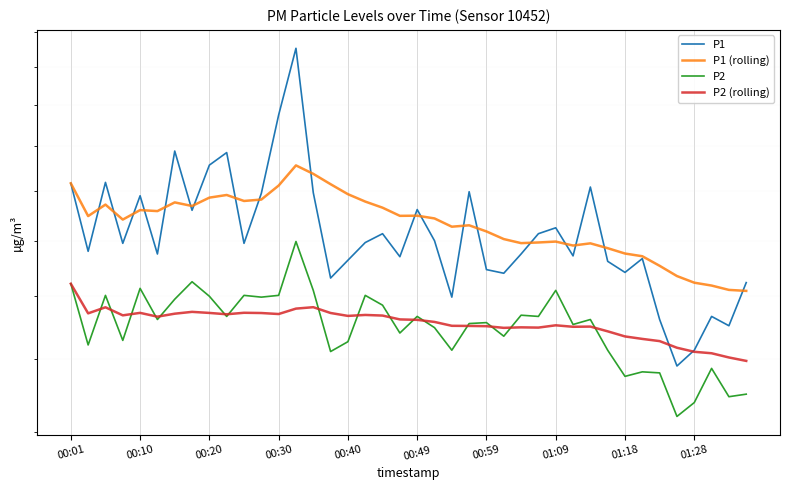

Reading left to right, what are all the values shown in this chart?

P1: 20.3	17.6	20.4	17.9	19.8	17.5	21.8	19.2	21.1	21.7	17.9	19.9	23.5	27.1	19.9	16.6	17.3	17.9	18.3	17.4	19.2	18.0	16.0	20.0	16.9	16.8	17.5	18.3	18.5	17.4	20.2	17.2	16.8	17.3	15.2	13.8	14.3	15.3	15.0	16.5
P1 (rolling): 20.3	19.0	19.4	18.8	19.2	19.2	19.5	19.4	19.7	19.8	19.6	19.6	20.2	21.1	20.7	20.3	19.9	19.6	19.3	19.0	19.0	18.9	18.5	18.6	18.4	18.1	17.9	17.9	18.0	17.8	17.9	17.7	17.5	17.4	17.1	16.7	16.5	16.4	16.2	16.2
P2: 16.4	14.4	16.0	14.6	16.3	15.2	15.9	16.5	16.0	15.3	16.0	16.0	16.0	18.0	16.2	14.2	14.5	16.0	15.7	14.8	15.3	15.0	14.3	15.1	15.1	14.7	15.4	15.3	16.2	15.1	15.2	14.3	13.5	13.6	13.6	12.4	12.8	13.7	12.9	13.0
P2 (rolling): 16.4	15.4	15.6	15.4	15.4	15.3	15.4	15.5	15.4	15.4	15.4	15.4	15.4	15.6	15.6	15.4	15.3	15.4	15.4	15.2	15.2	15.2	15.0	15.0	15.0	15.0	15.0	15.0	15.0	15.0	15.0	14.9	14.7	14.6	14.5	14.3	14.2	14.2	14.1	13.9